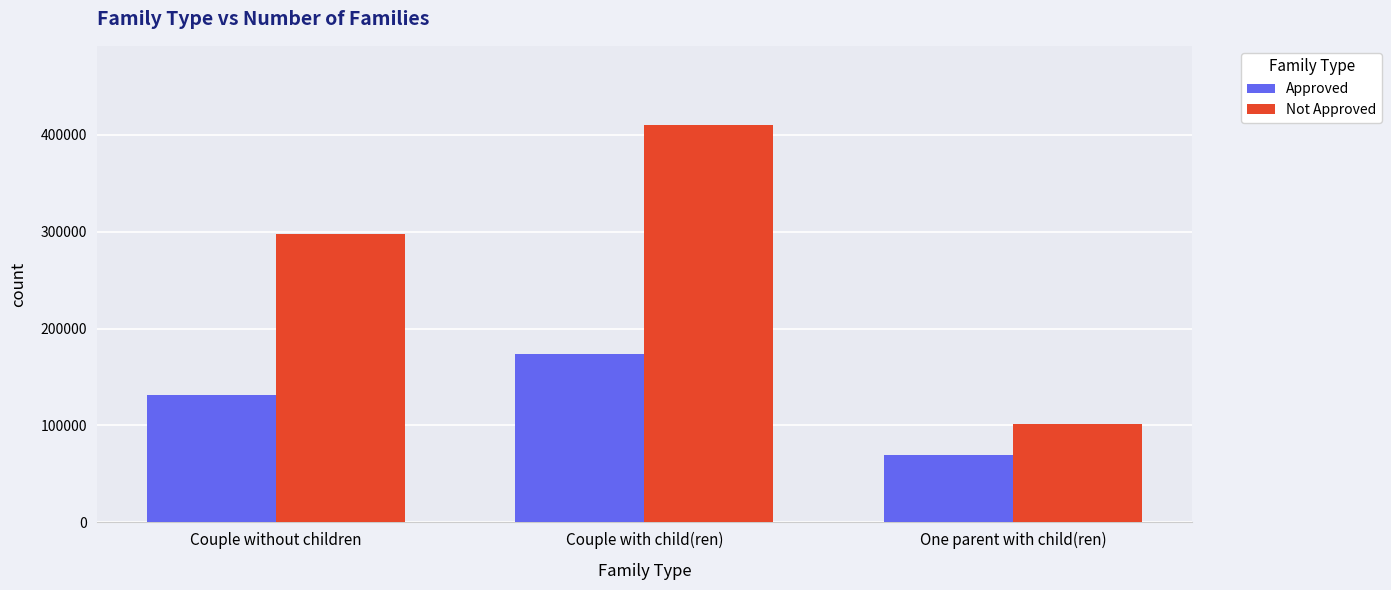

How many values in the Not Approved series are below 297267?

1